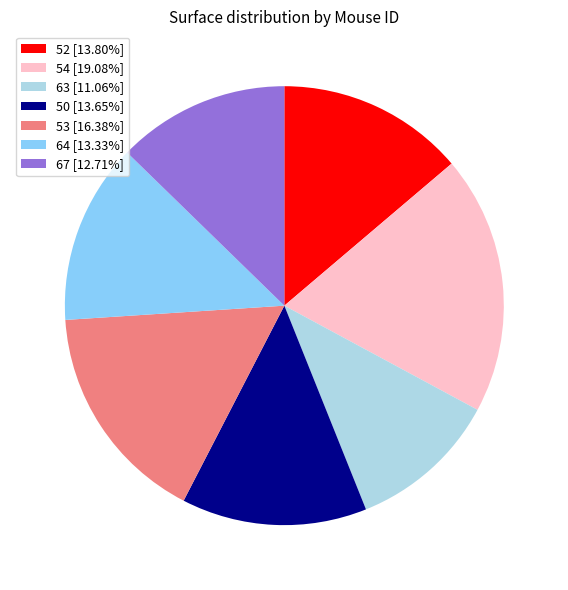

What is the ratio of the value at 52 [13.80%] to the value at 67 [12.71%]?

1.1